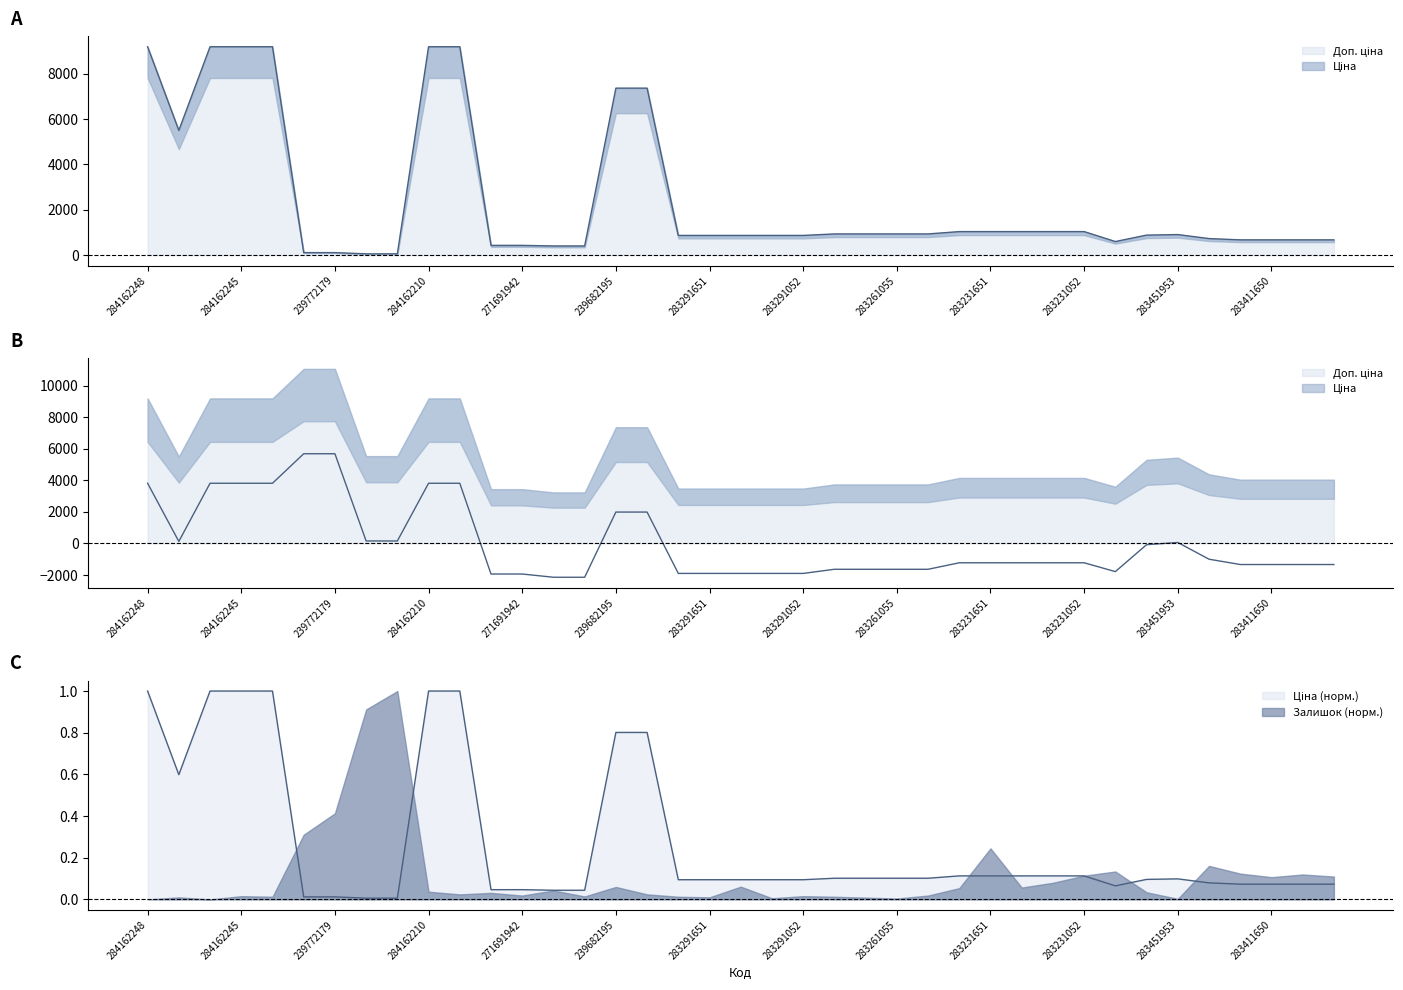

Reading right to left, transcribe all the data shown in this chart.

Ціна: 672.7	672.7	672.7	672.7	728.8	905.5	882.1	597.8	1036.5	1036.5	1036.5	1036.5	1036.5	933.5	933.5	933.5	933.5	868.0	868.0	868.0	868.0	868.0	7360.2	7360.2	403.6	403.6	429.3	429.3	9185.1	9185.1	55.3	55.3	110.5	110.5	9185.1	9185.1	9185.1	5497.3	9185.1
Доп. ціна: -1340.4	-1340.4	-1340.4	-1340.4	-1003.5	56.4	-84.0	-1789.6	-1230.4	-1230.4	-1230.4	-1230.4	-1230.4	-1642.2	-1642.2	-1642.2	-1642.2	-1904.2	-1904.2	-1904.2	-1904.2	-1904.2	1983.9	1983.9	-2147.5	-2147.5	-1941.7	-1941.7	3808.8	3808.8	151.7	151.7	5678.7	5678.7	3808.8	3808.8	3808.8	121.0	3808.8